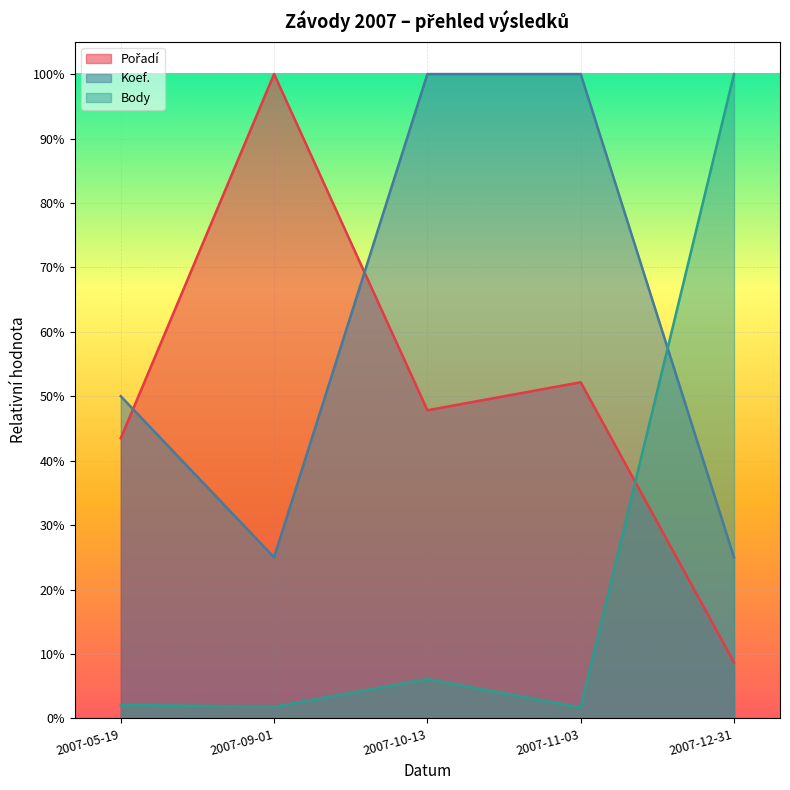

How many intersections are there between Body and Koef.?

1